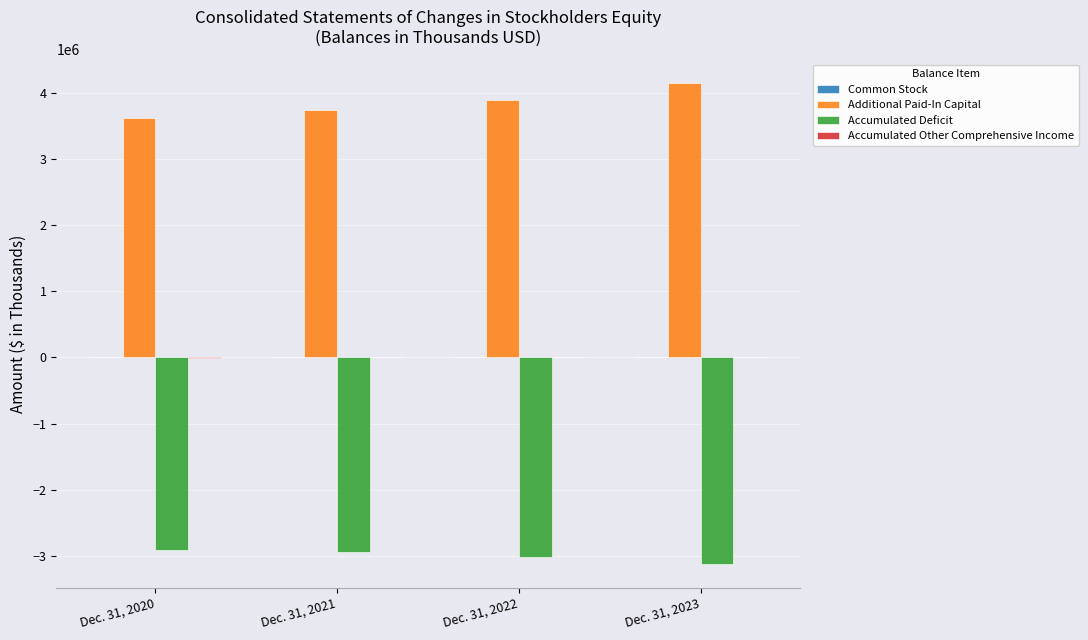

The value of Accumulated Deficit at Dec. 31, 2022 is -3017549. True or false?

True